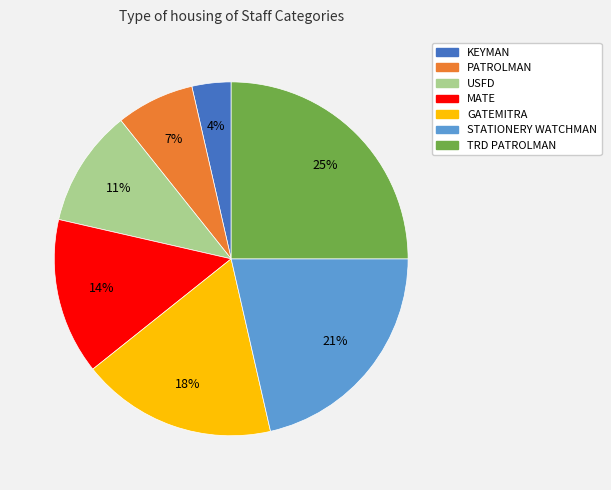

Combined, do MATE and TRD PATROLMAN account for over 50%?

No